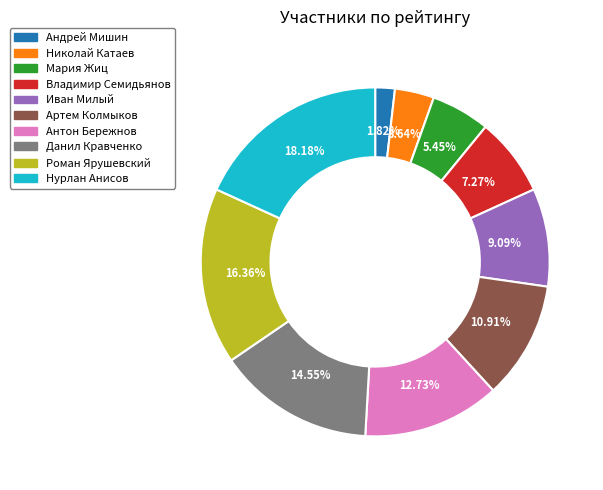

What is the total percentage of Данил Кравченко and Нурлан Анисов?

32.7%